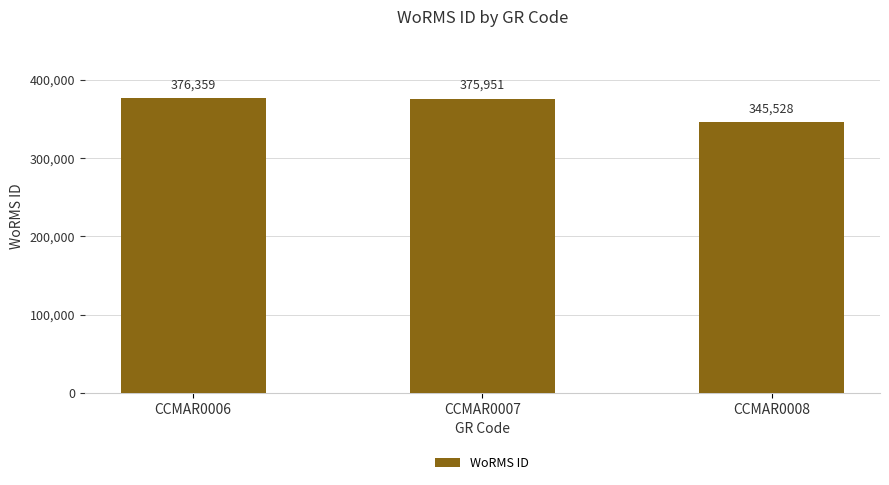

What is the difference between the values at CCMAR0007 and CCMAR0008?

30423